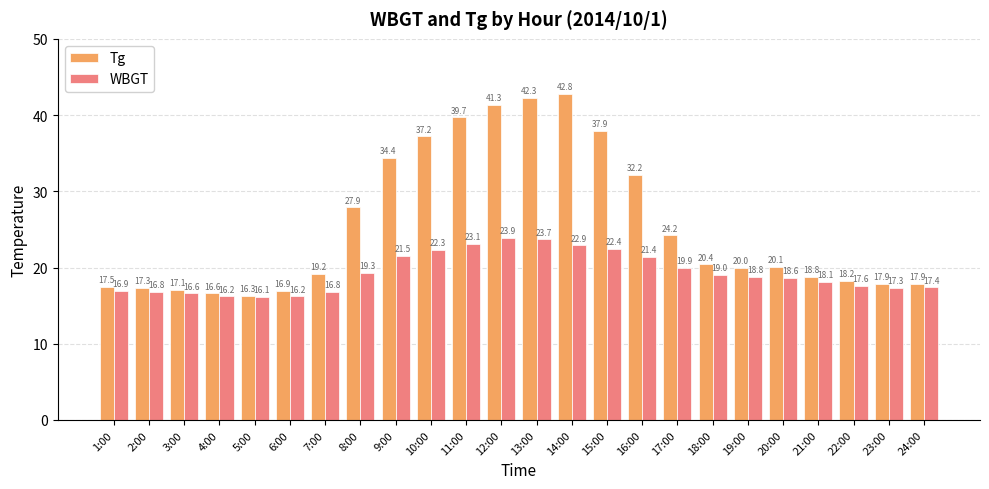

What is the label of the 9th bar from the left?

9:00